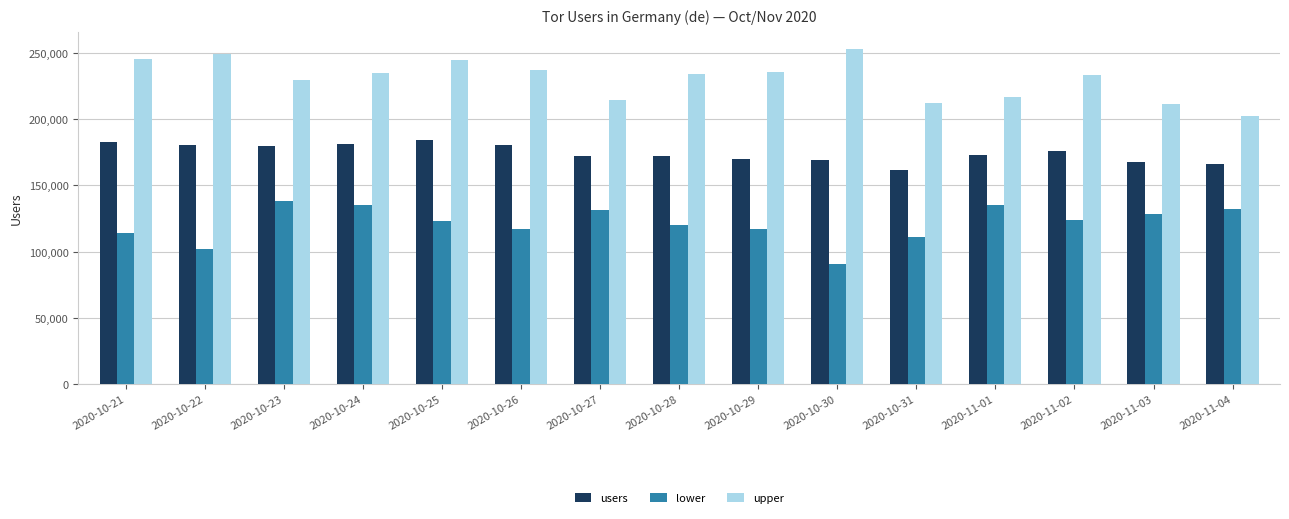

What is the label of the 5th bar from the right?

2020-10-31